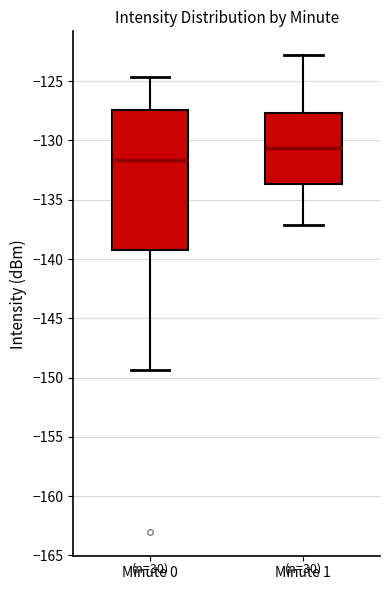

Which box's median line is the lowest?

Minute 0